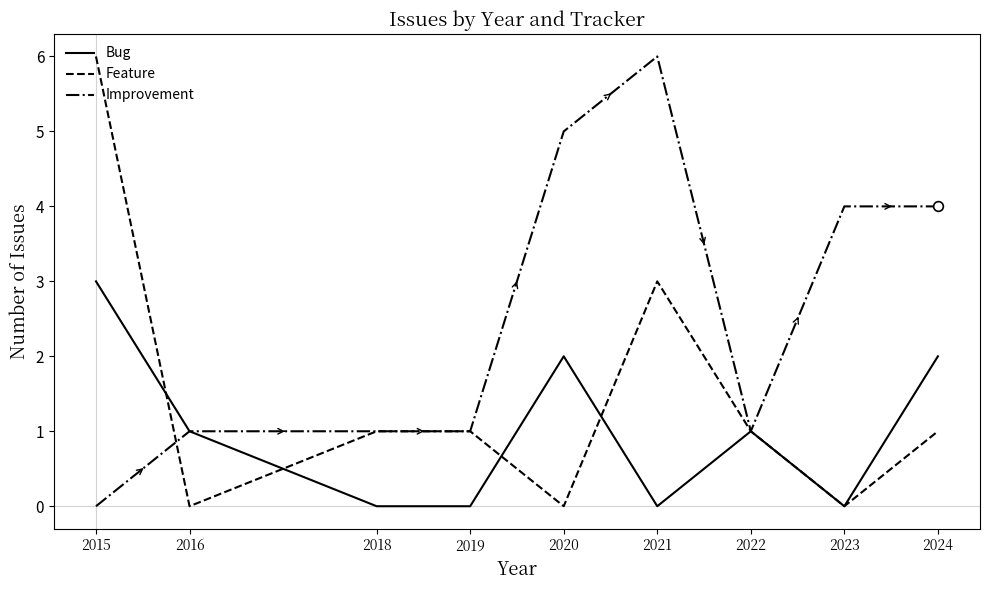

List the series in order of their overall mean, highest first.

Improvement, Feature, Bug